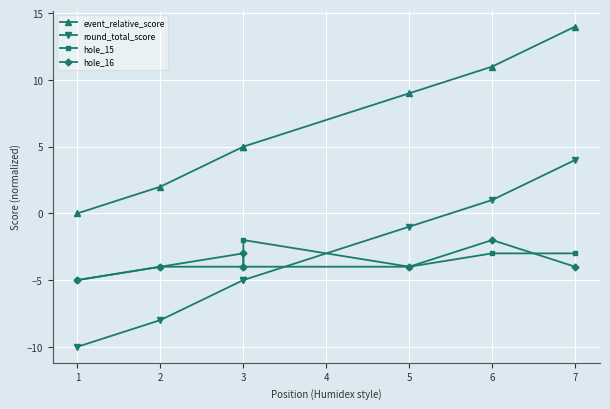

True or false: hole_16 and event_relative_score cross at least once.

False